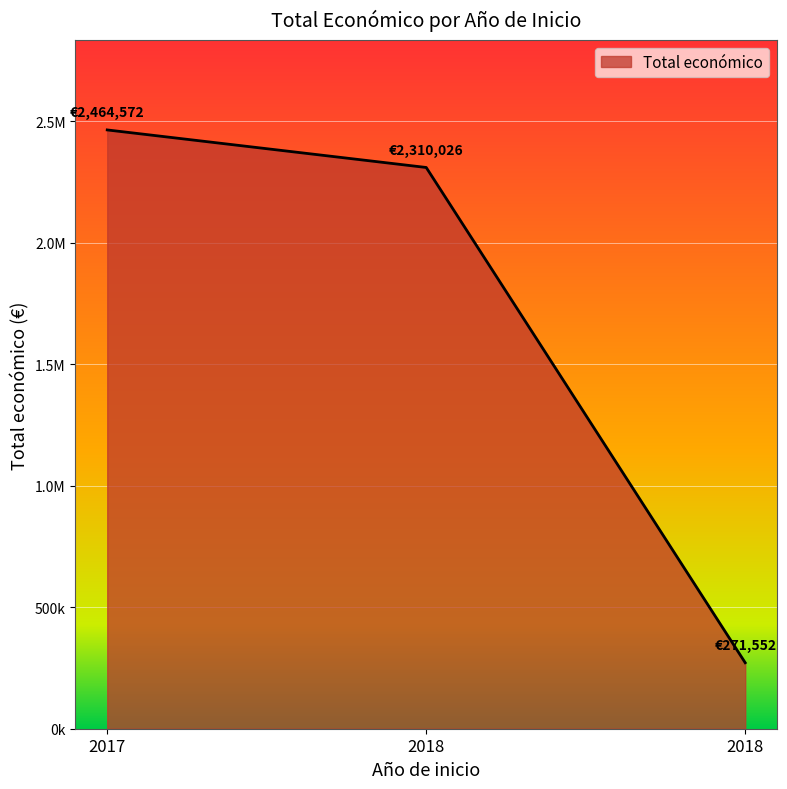

The value at 2017 is 2464572. True or false?

True